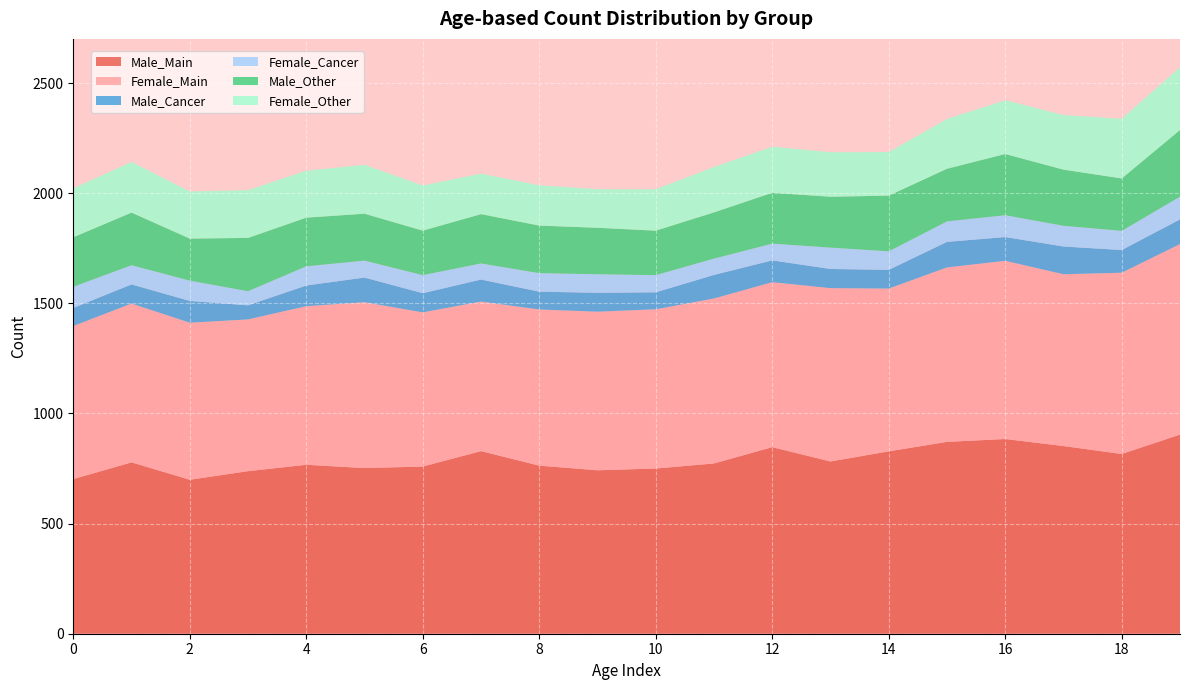

Reading left to right, extract all data points from this chart.

Male_Main: 702	778	699	738	767	752	759	829	763	742	750	773	847	782	828	871	884	852	816	904
Female_Main: 695	721	713	689	720	753	700	679	709	720	723	749	749	787	739	792	809	780	823	865
Male_Cancer: 82	87	99	64	94	112	87	100	81	86	77	107	99	87	85	116	108	126	103	112
Female_Cancer: 96	87	92	64	87	77	82	73	84	84	78	74	76	97	84	93	99	94	87	103
Male_Other: 225	239	191	242	221	213	202	224	216	211	202	210	231	231	253	239	278	255	238	303
Female_Other: 222	230	214	217	213	222	205	184	183	175	188	206	209	202	198	226	244	248	271	285